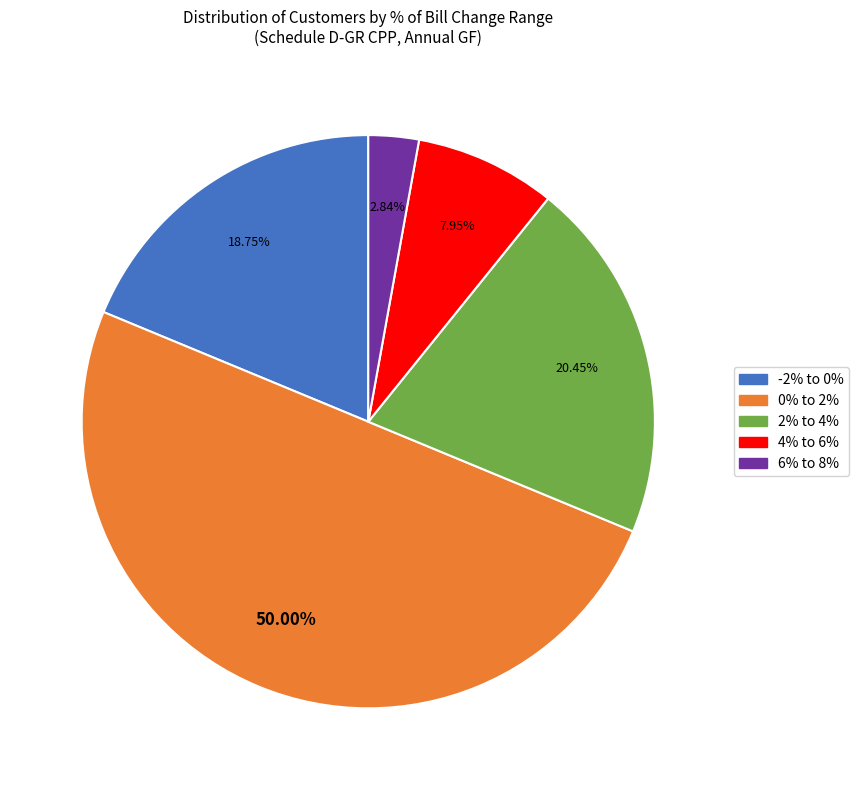

Approximately how many times larger is the value at 2% to 4% compared to 6% to 8%?

7.2